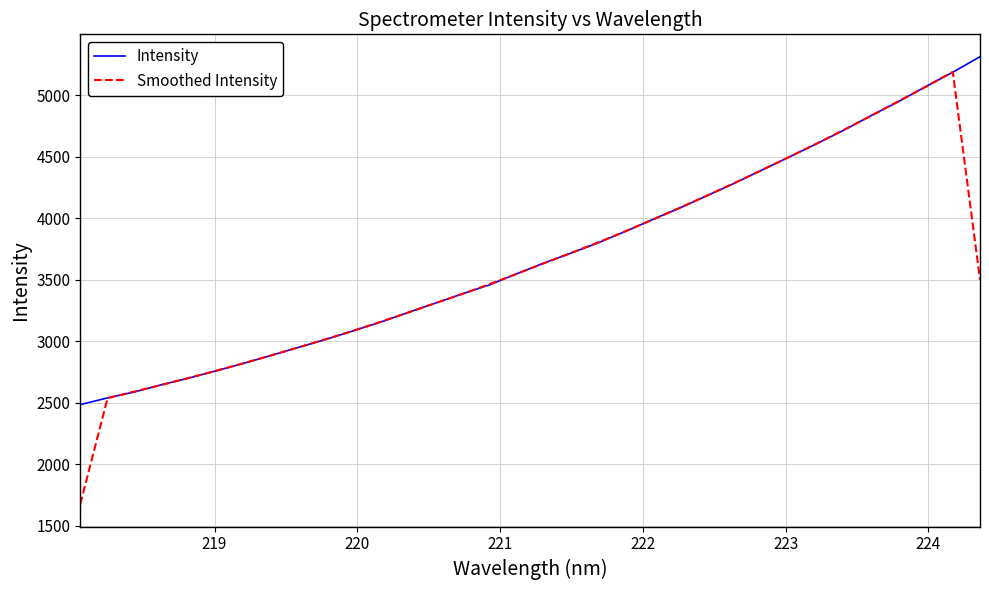

Rank the series by their average value, from lowest to highest.

Smoothed Intensity, Intensity